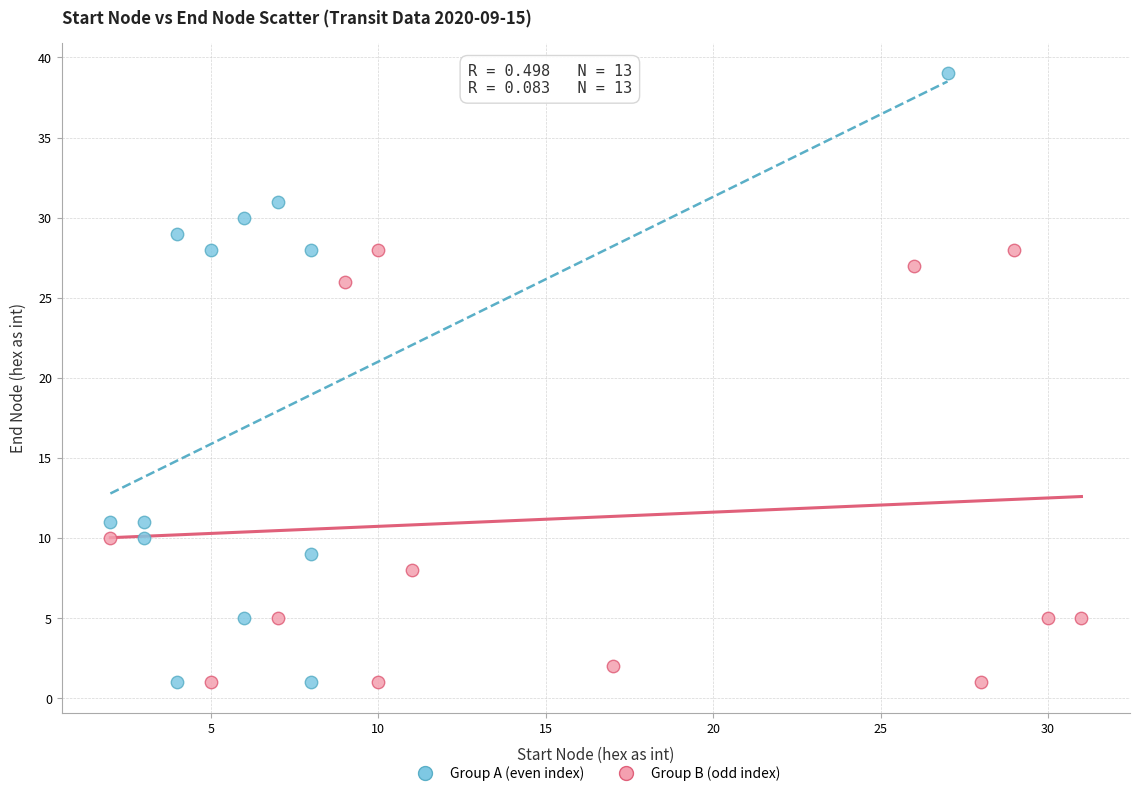

Which series contains the highest Y value?

Group A (even index)